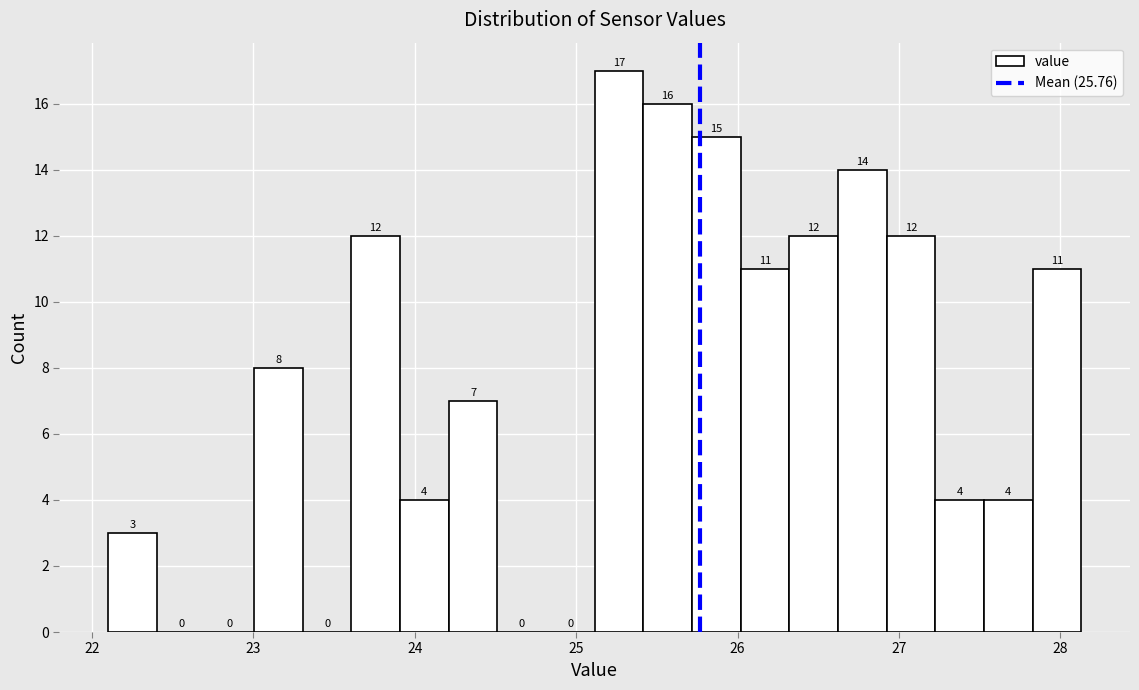

Read against the x-axis, roughly where is the centre of the tallest bar?

25.3